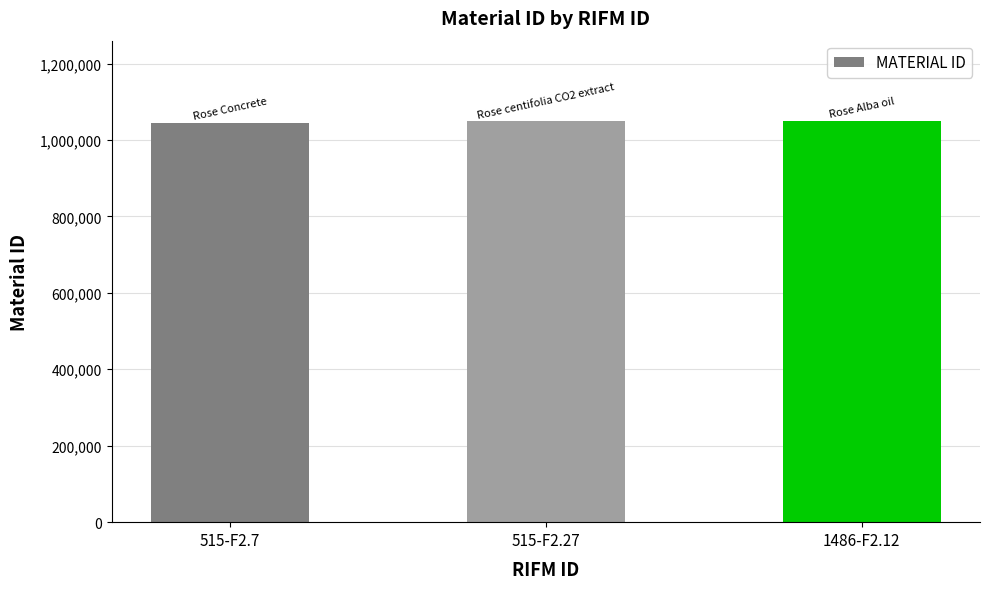

What is the difference between the maximum and minimum values?

4270